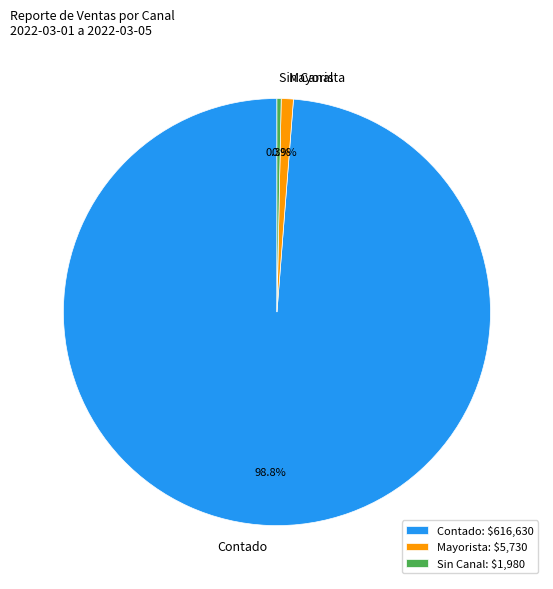

How much of the chart is everything except Contado?

1.2%